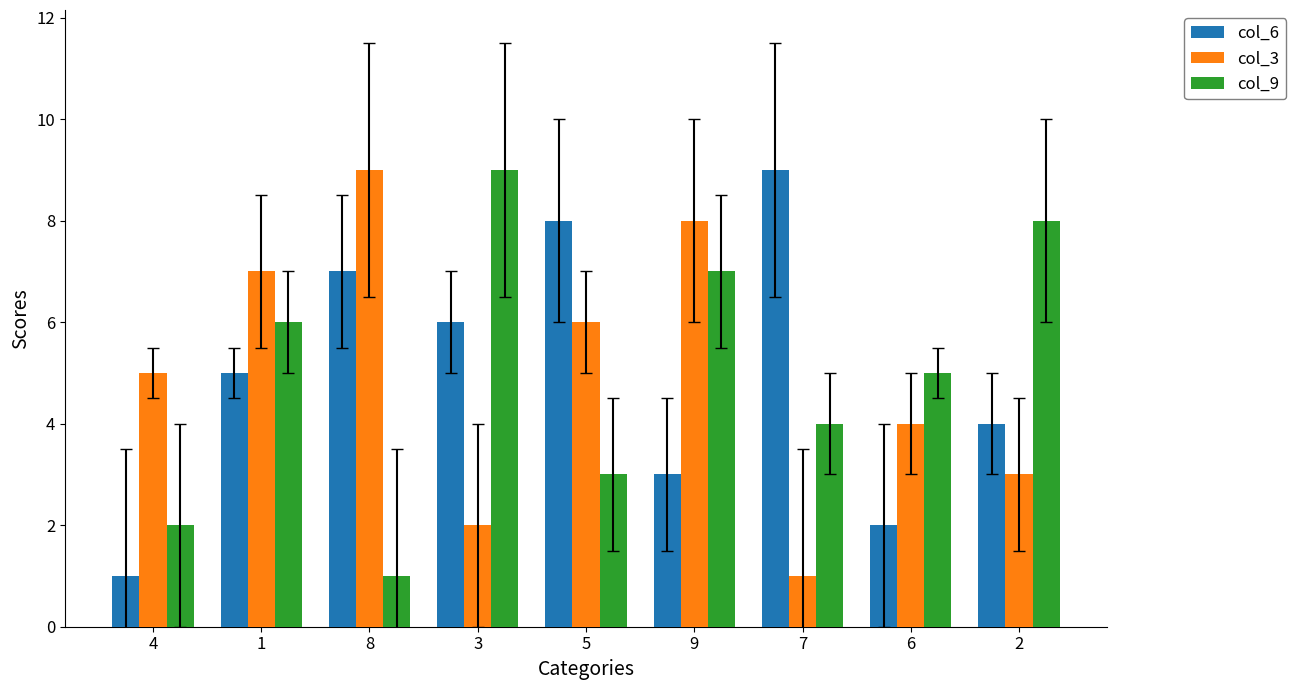

Is the value of col_6 at 1 greater than the value of col_3 at 1?

No